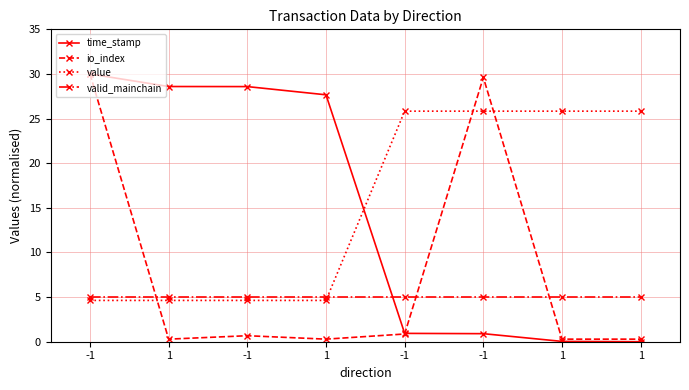

Which label corresponds to the largest value in the chart?

-1